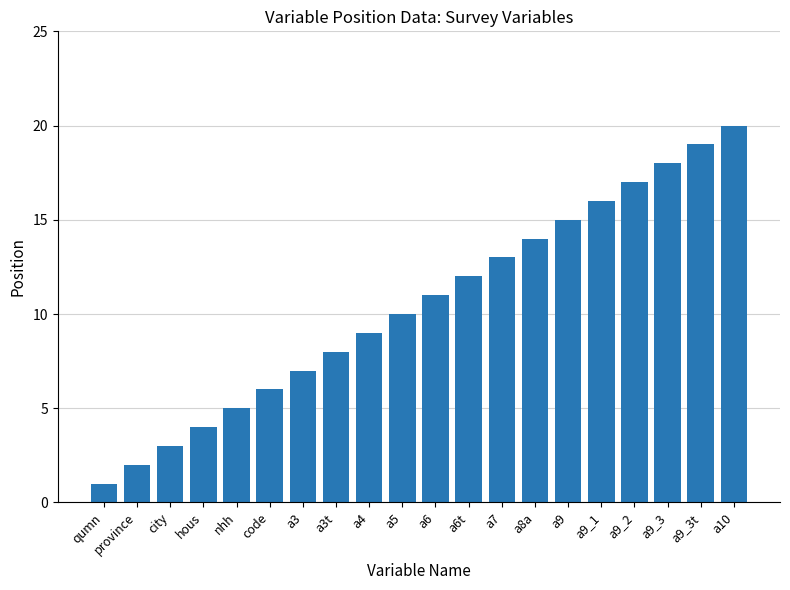

List the labels in order of value, smallest first.

qumn, province, city, hous, nhh, code, a3, a3t, a4, a5, a6, a6t, a7, a8a, a9, a9_1, a9_2, a9_3, a9_3t, a10